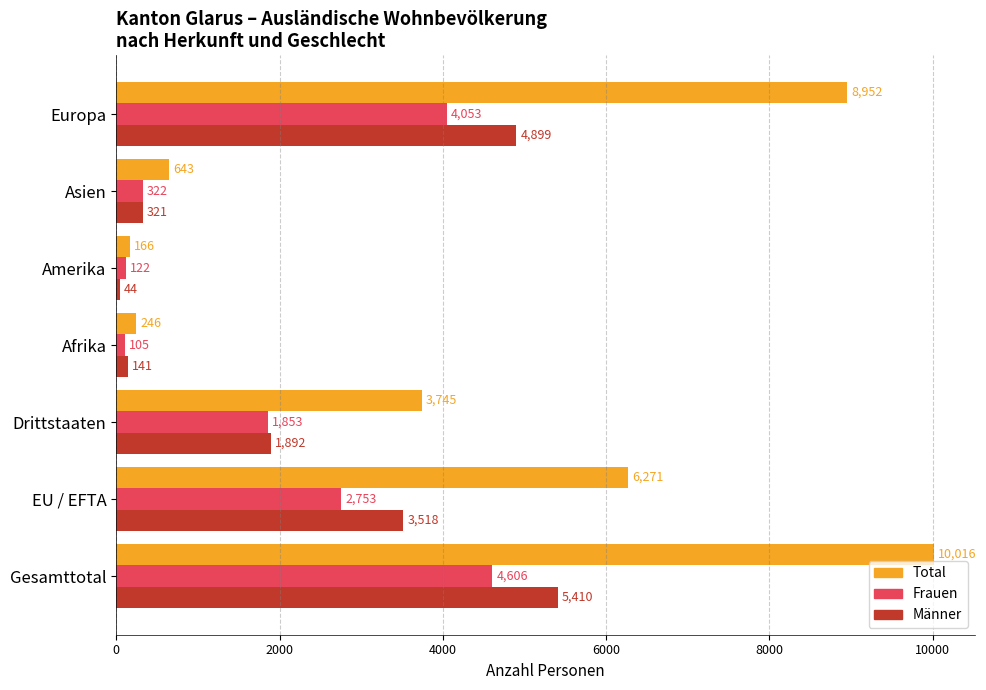

Which series changed the most between EU / EFTA and Europa?

Total